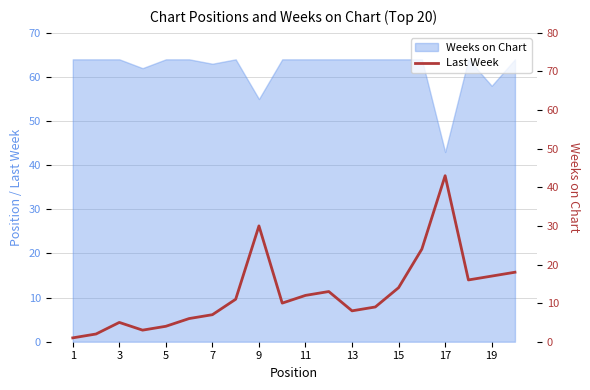

What is the minimum value shown in the chart?

1